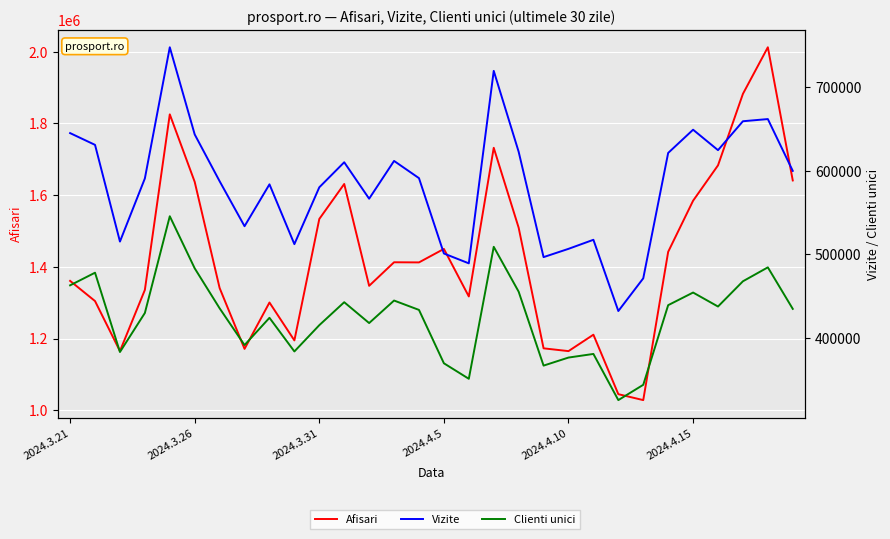

Reading left to right, transcribe all the data shown in this chart.

Afisari: 1360730	1304440	1164983	1335589	1825086	1636792	1340822	1171162	1300453	1194757	1533382	1630957	1346979	1412657	1412269	1449831	1317345	1731851	1509083	1172652	1164902	1210674	1044814	1028300	1441709	1584276	1682924	1882269	2012164	1640806
Vizite: 645151	631064	515311	590873	747899	643542	587540	533684	583824	512221	580265	610247	566626	611836	591219	501015	489232	719653	622826	496690	506593	517437	432143	471286	621410	649209	624743	659352	661957	599945
Clienti unici: 462903	478037	383090	429802	545619	483247	435403	391385	424024	383761	415216	442707	417740	444708	433488	369598	351016	509022	455303	366814	376444	380773	325511	343815	439161	454278	437535	467759	484427	434719